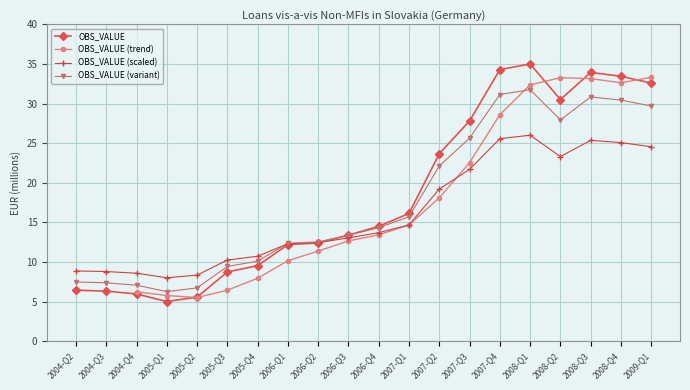

Which label corresponds to the smallest value in the chart?

2005-Q1